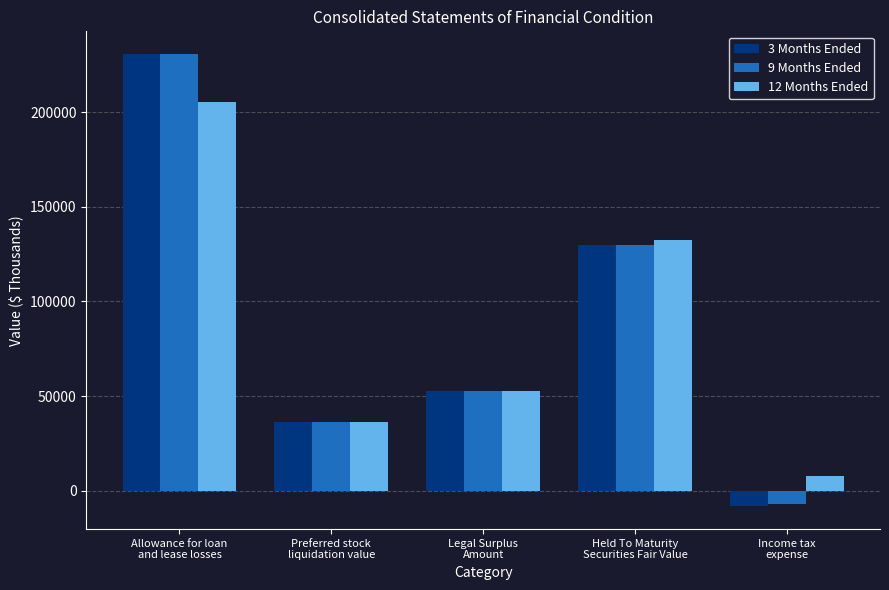

What position from the left is Income tax
expense?

5